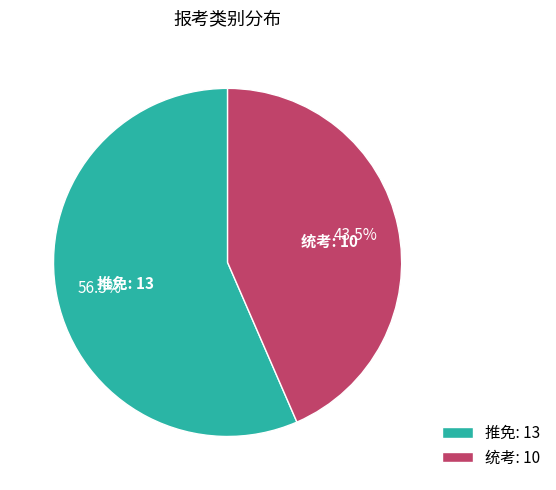

To the nearest percent, what is the average slice percentage?

50%